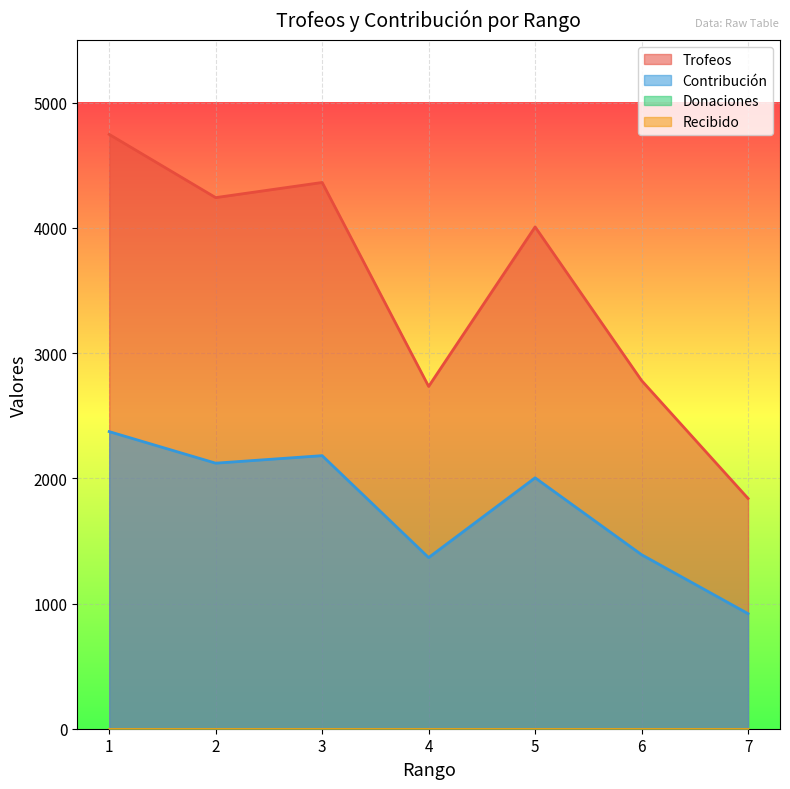

True or false: Trofeos and Contribución cross at least once.

False